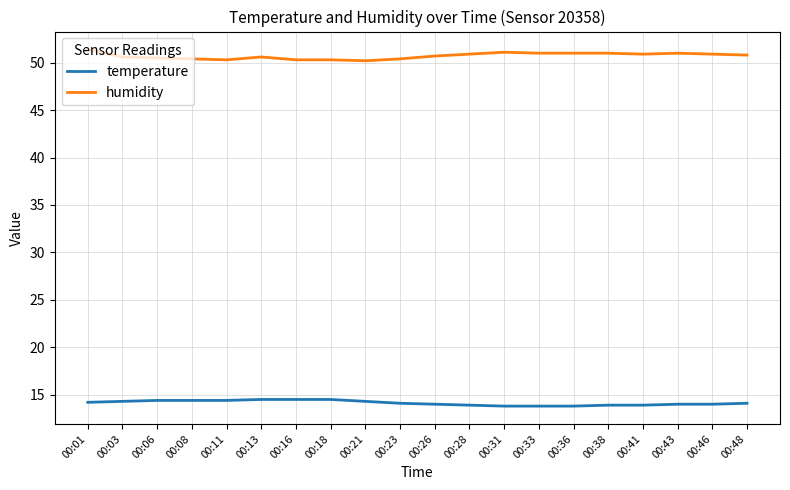

Does the chart display data point markers on the line(s)?

No